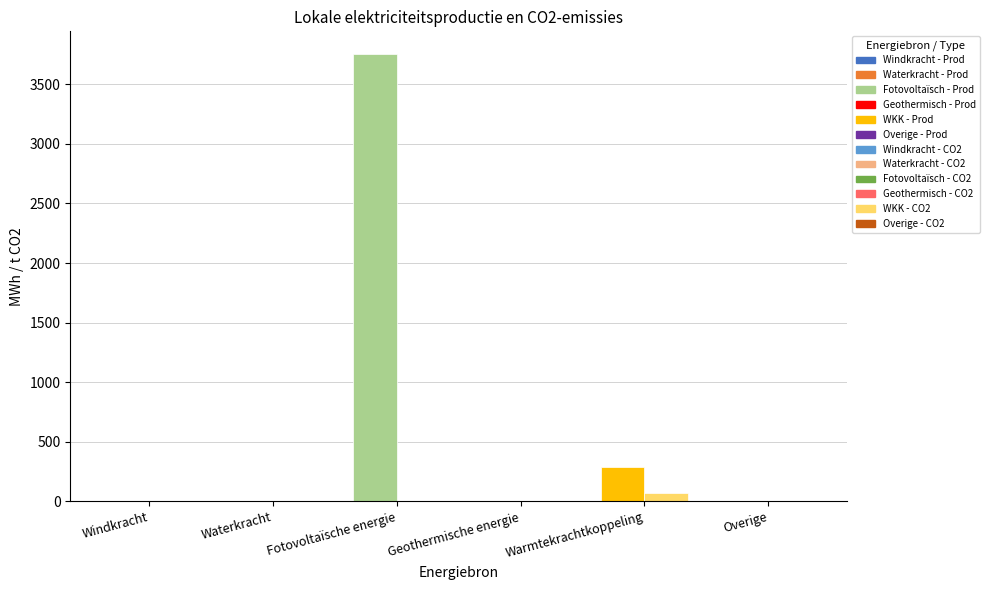

Are the bars horizontal?

No